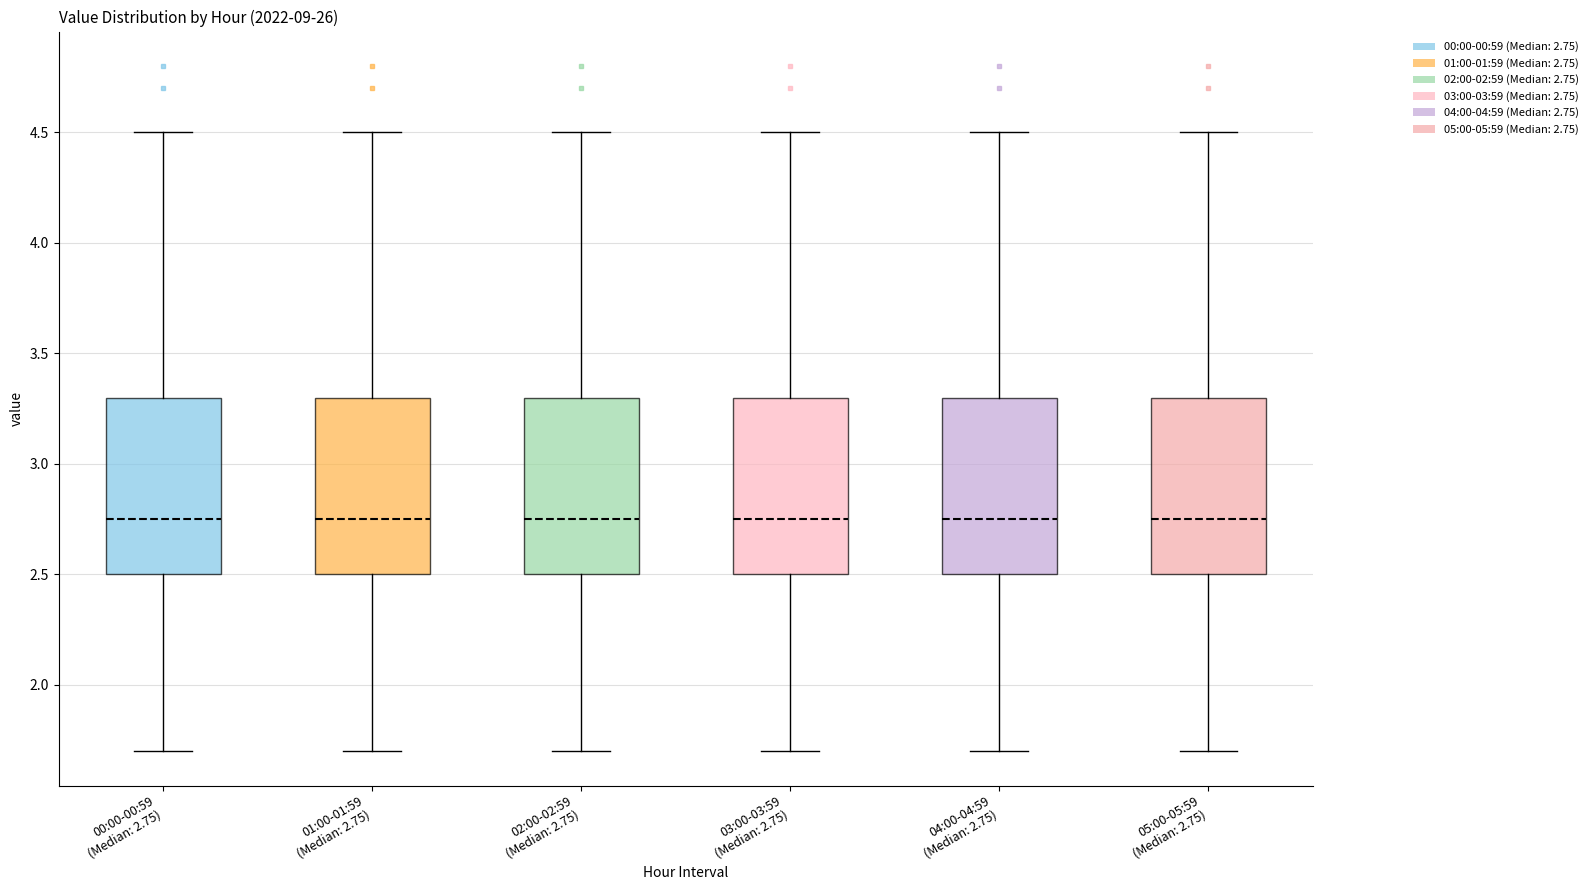

Reading left to right, transcribe this box plot: for each box, give where its median line is, the range the box spans, and where its two whiskers end, as read against the y-axis. The values are not printed on the chart, so give them approximately, as read against the axis.

00:00-00:59 (Median: 2.75): median 2.75, box 2.50 to 3.30, whiskers 1.70 to 4.50
01:00-01:59 (Median: 2.75): median 2.75, box 2.50 to 3.30, whiskers 1.70 to 4.50
02:00-02:59 (Median: 2.75): median 2.75, box 2.50 to 3.30, whiskers 1.70 to 4.50
03:00-03:59 (Median: 2.75): median 2.75, box 2.50 to 3.30, whiskers 1.70 to 4.50
04:00-04:59 (Median: 2.75): median 2.75, box 2.50 to 3.30, whiskers 1.70 to 4.50
05:00-05:59 (Median: 2.75): median 2.75, box 2.50 to 3.30, whiskers 1.70 to 4.50